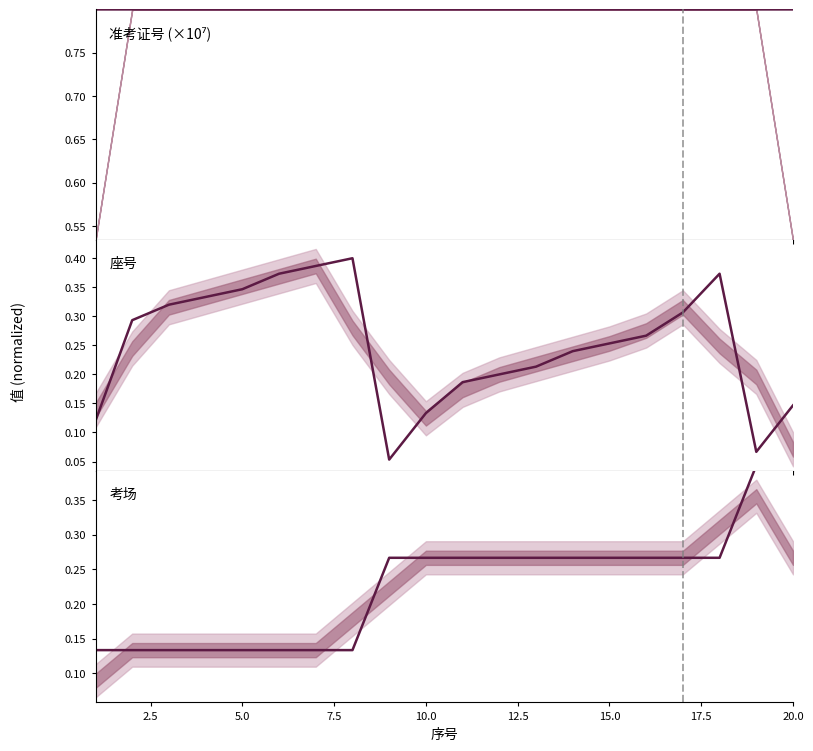

What is the minimum value shown in the chart?

0.1